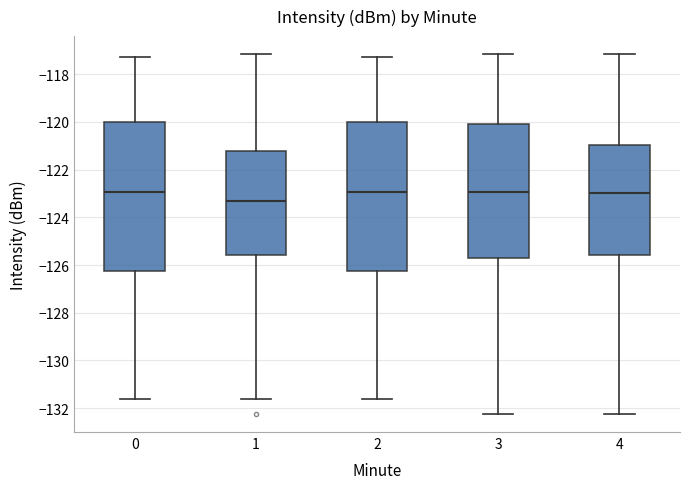

Which box's median line is the lowest?

1